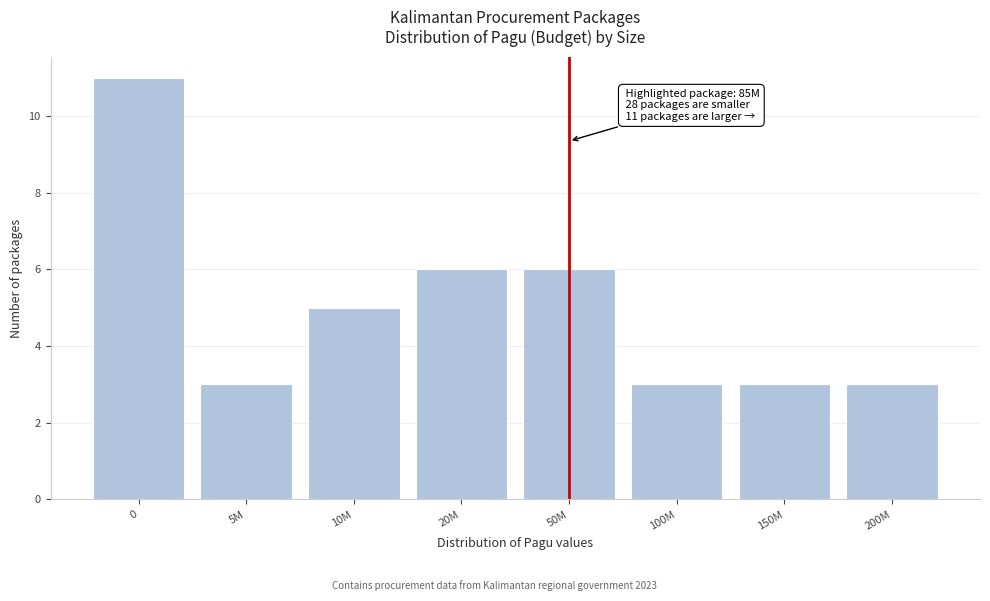

Reading left to right, what are all the values shown in this chart?

11	3	5	6	6	3	3	3